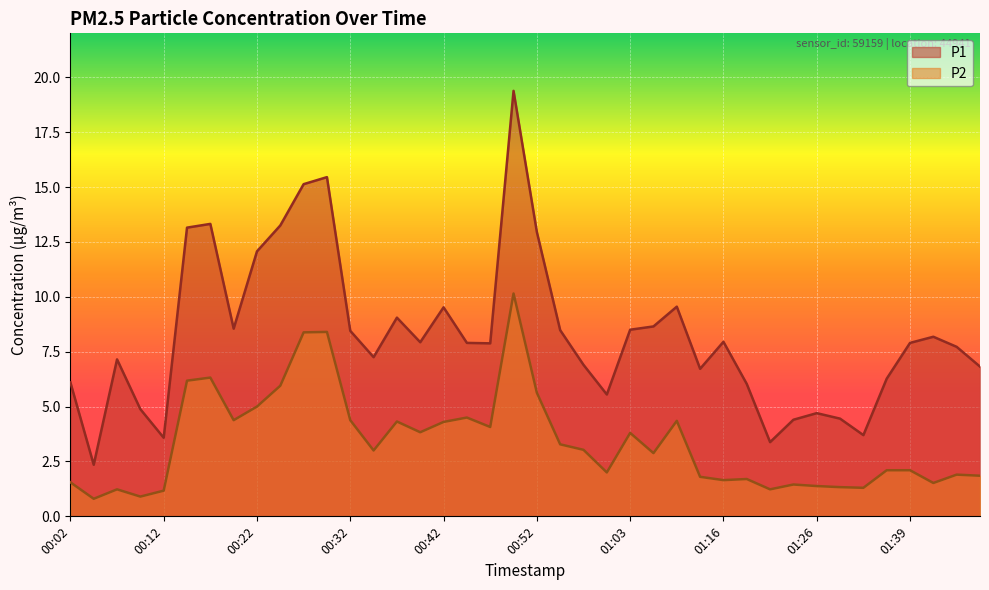

What is the highest value of the P1 series?

19.4